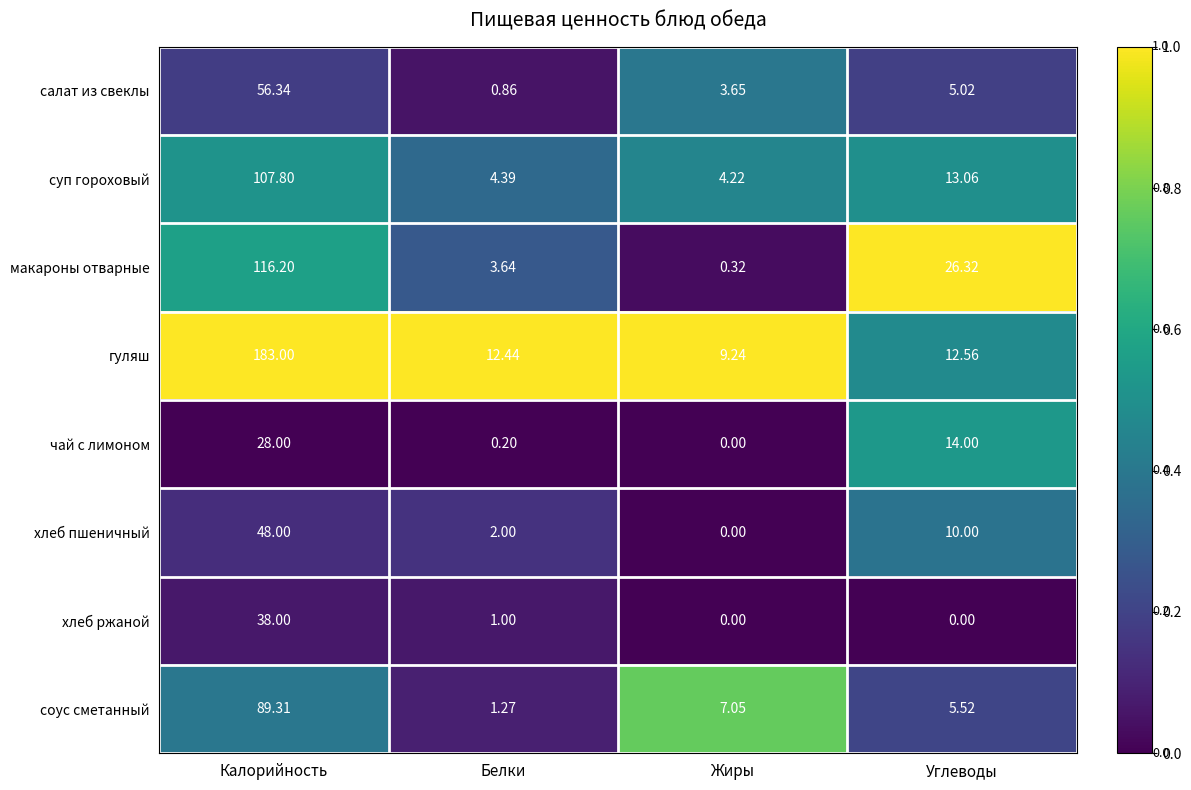

Between Белки and Углеводы, which series saw the biggest shift?

макароны отварные